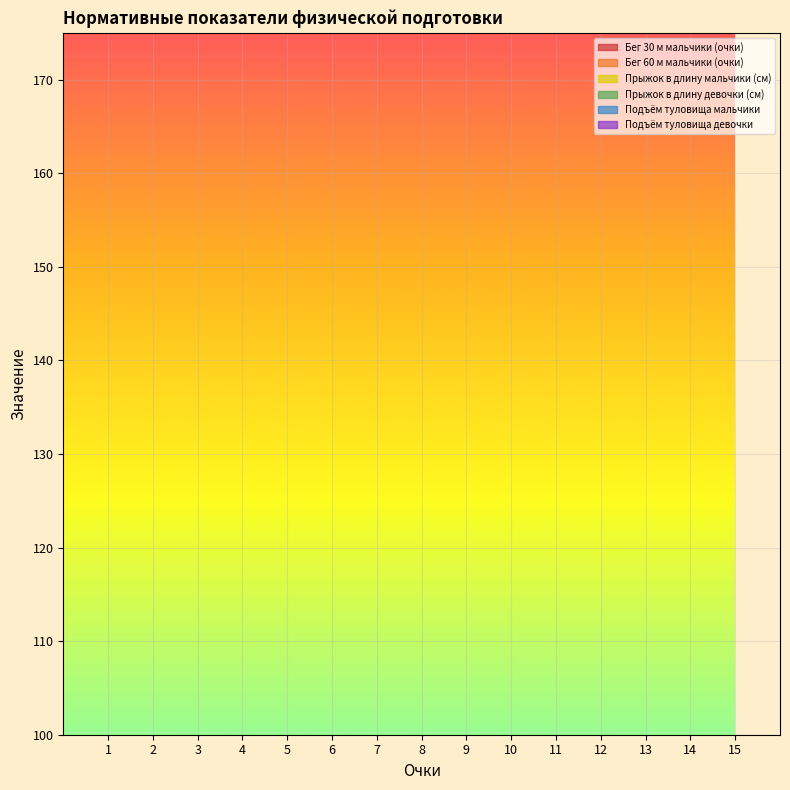

Which label corresponds to the smallest value in the chart?

1